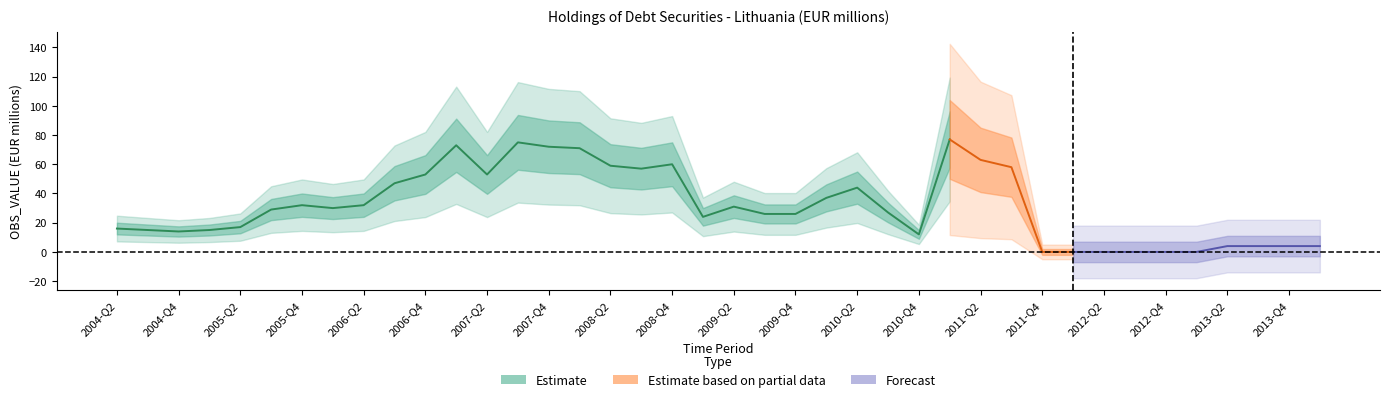

What is the average value?

32